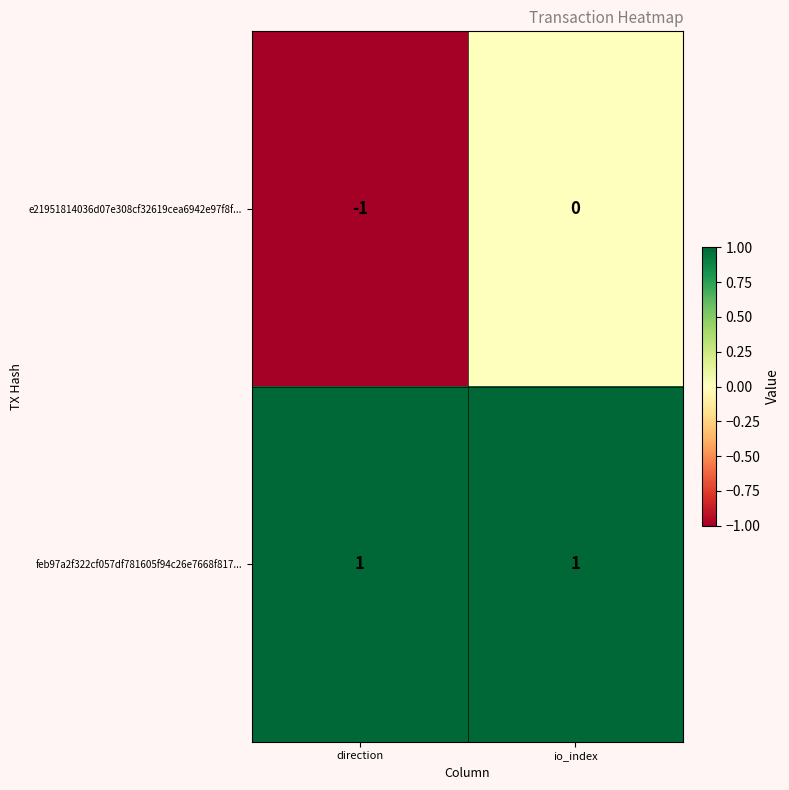

Which series has the widest spread of values?

e21951814036d07e308cf32619cea6942e97f8f...